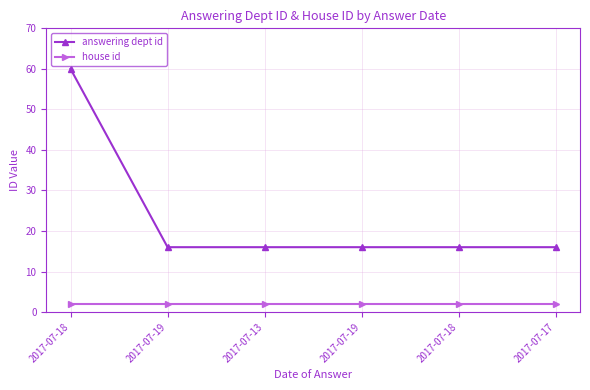

Between 2017-07-13 and 2017-07-18, which is larger?

2017-07-18